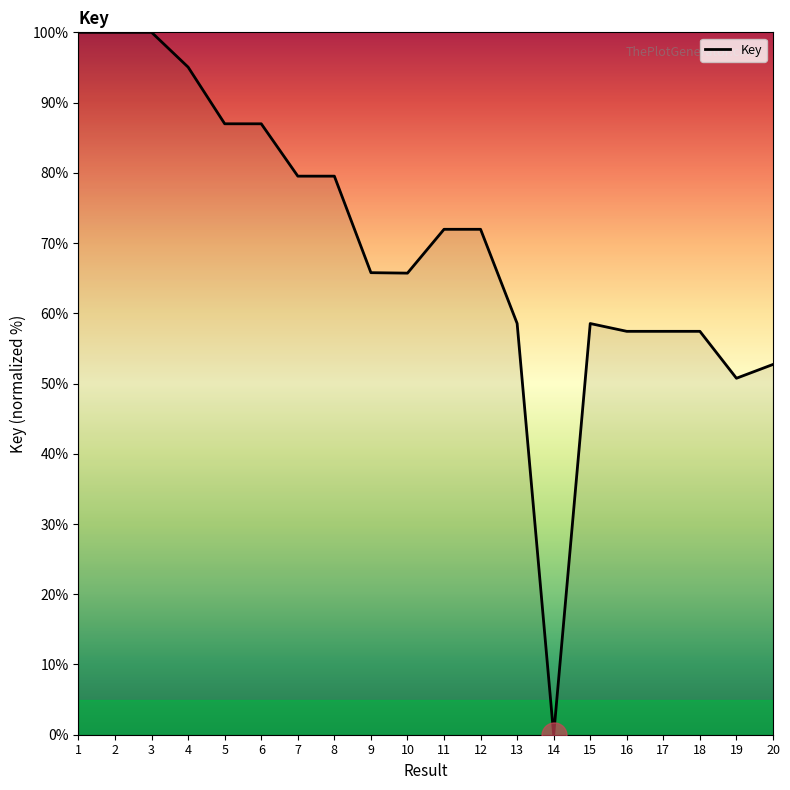

Is this an area chart (filled region under the line)?

No